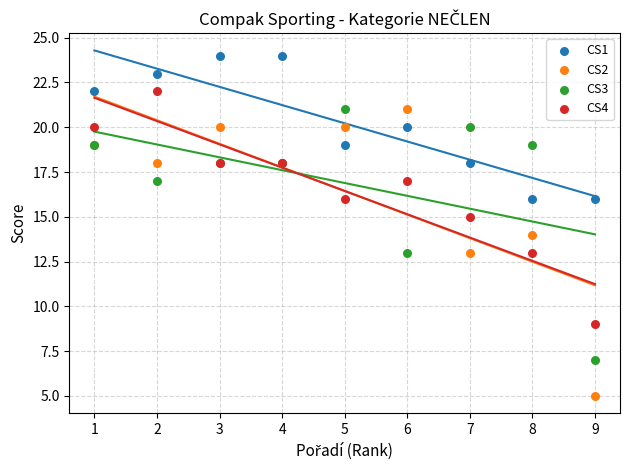

What are all the series names shown in the legend?

CS1, CS2, CS3, CS4